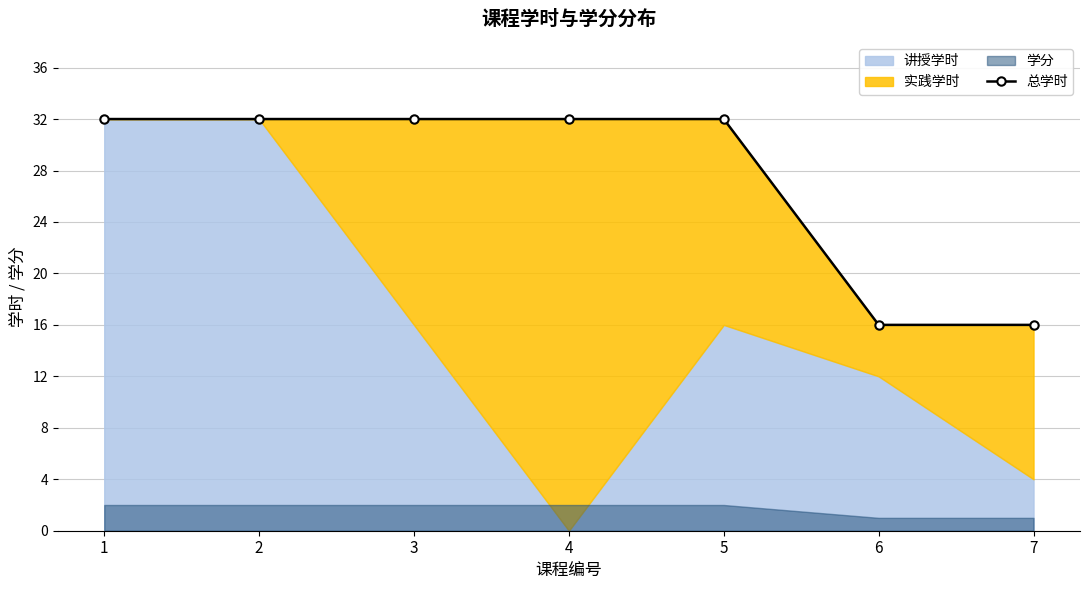

The value at 7 is 16. True or false?

True